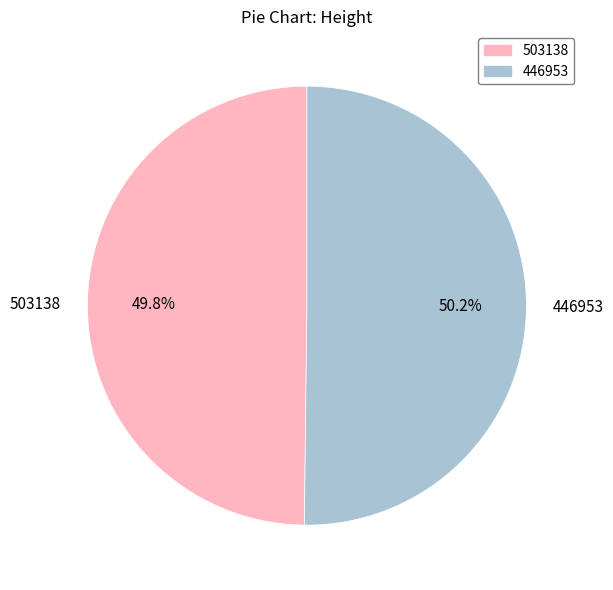

What portion of the pie excludes 503138?

50.2%